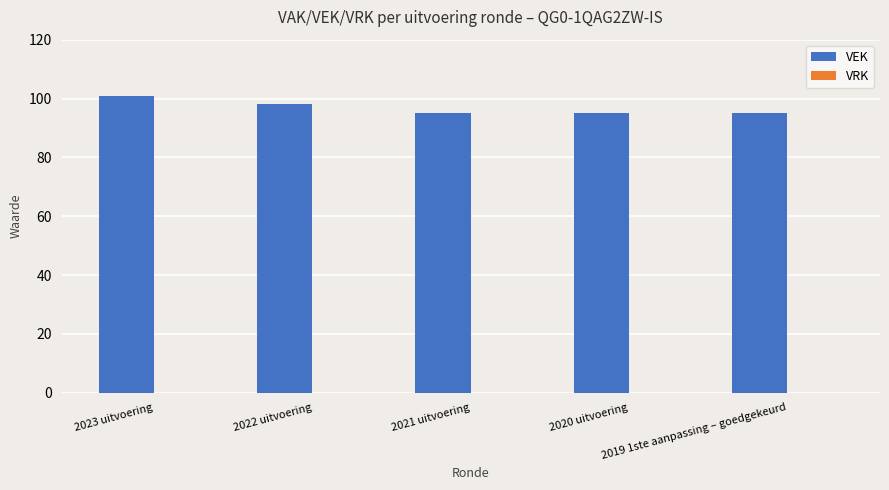

What is the minimum value shown in the chart?

95